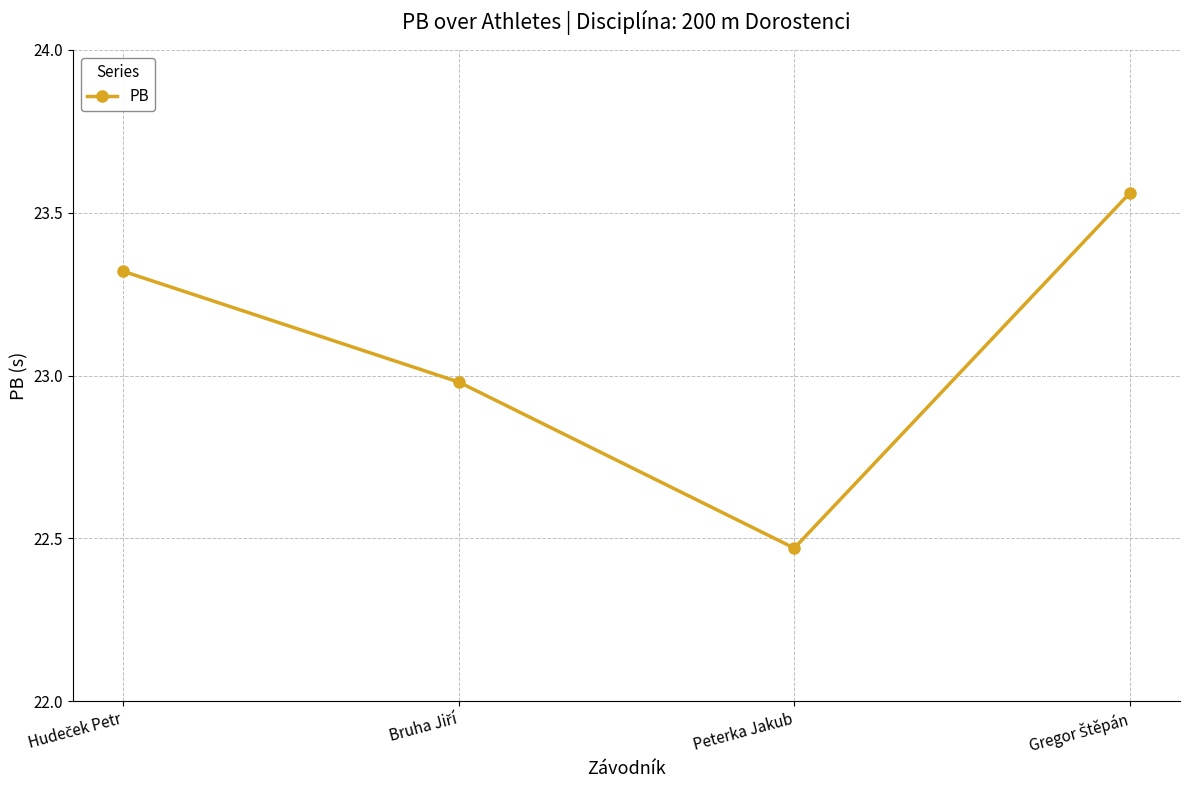

At which category does the data reach its first local valley?

Peterka Jakub